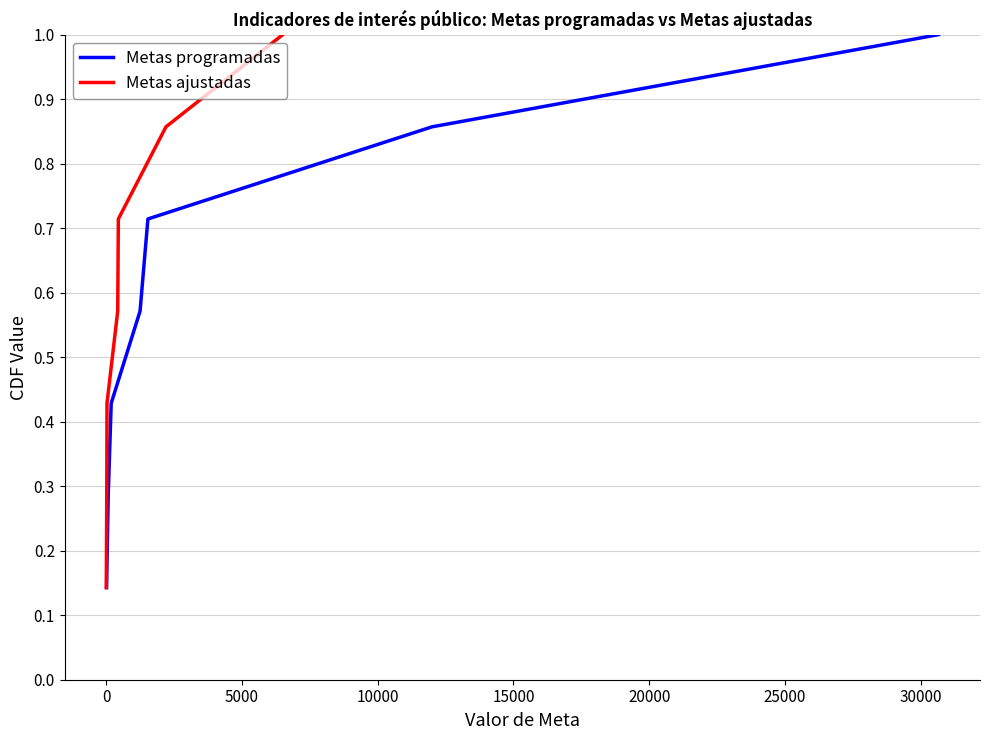

At which category is the sum across all series the highest?

25000